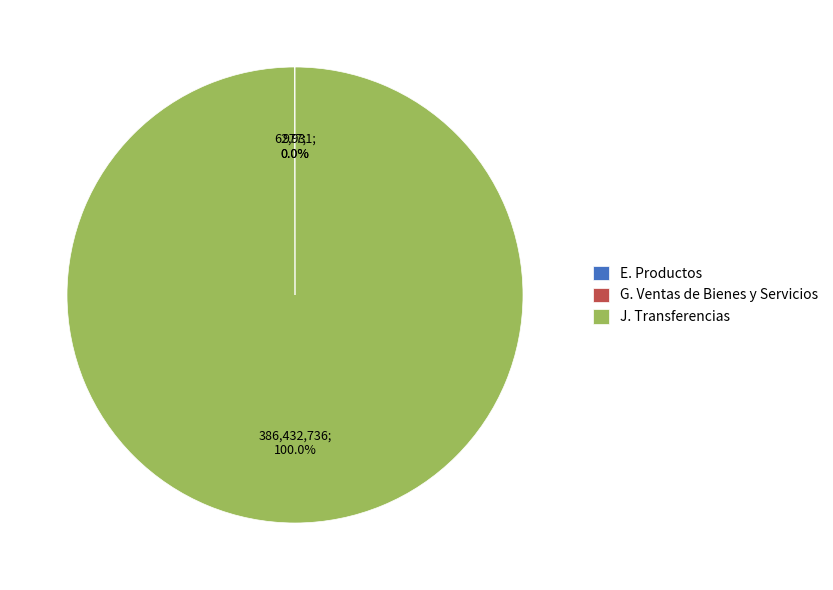

What is the largest slice in the pie chart?

J. Transferencias